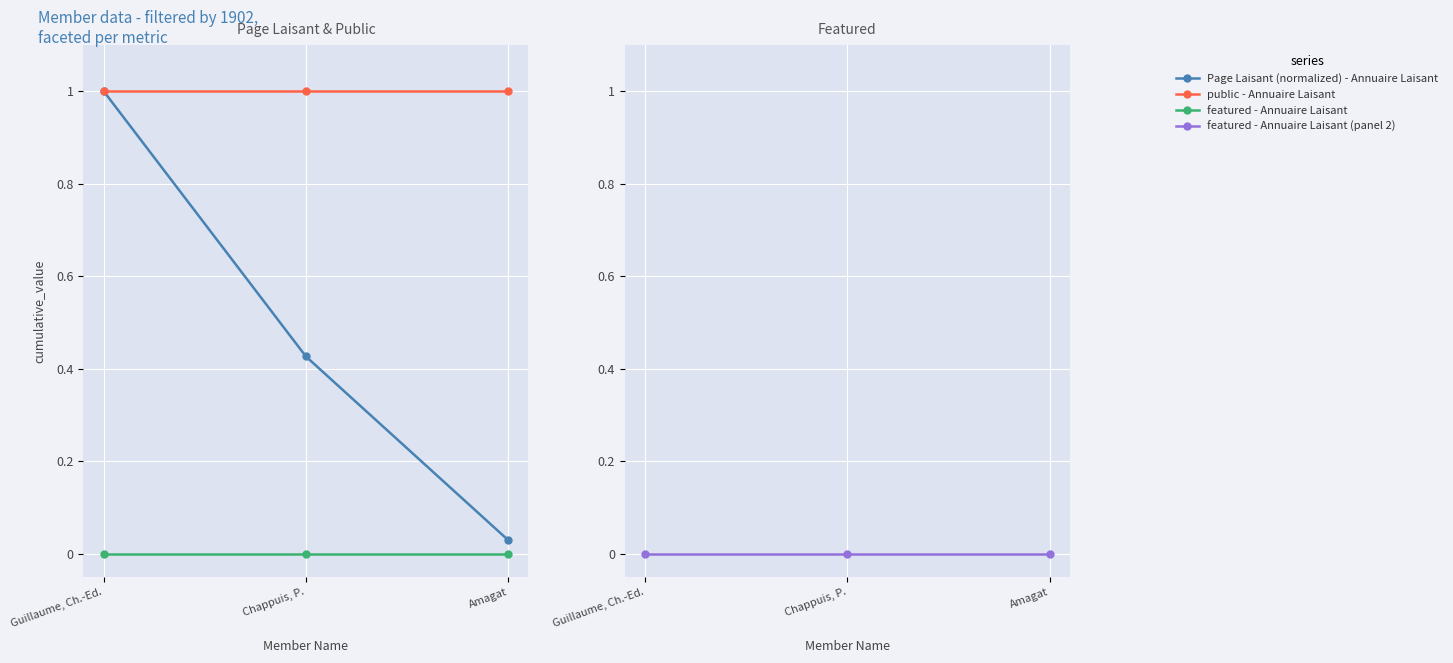

What is the greatest value displayed?

1.0